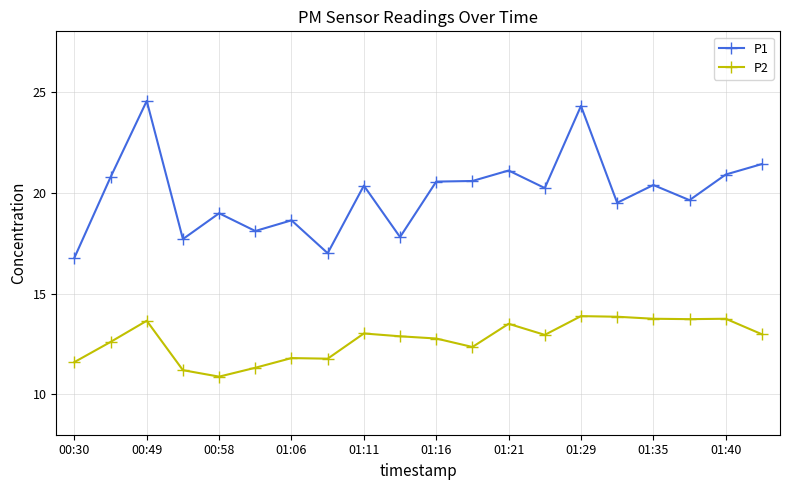

How many series are shown in this chart?

2